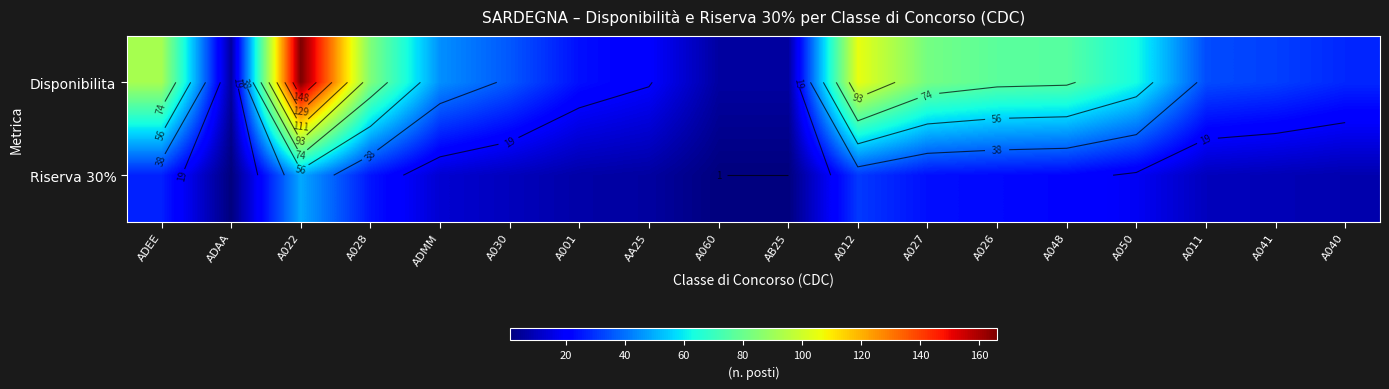

What is the approximate value of row_1 at A028?

25